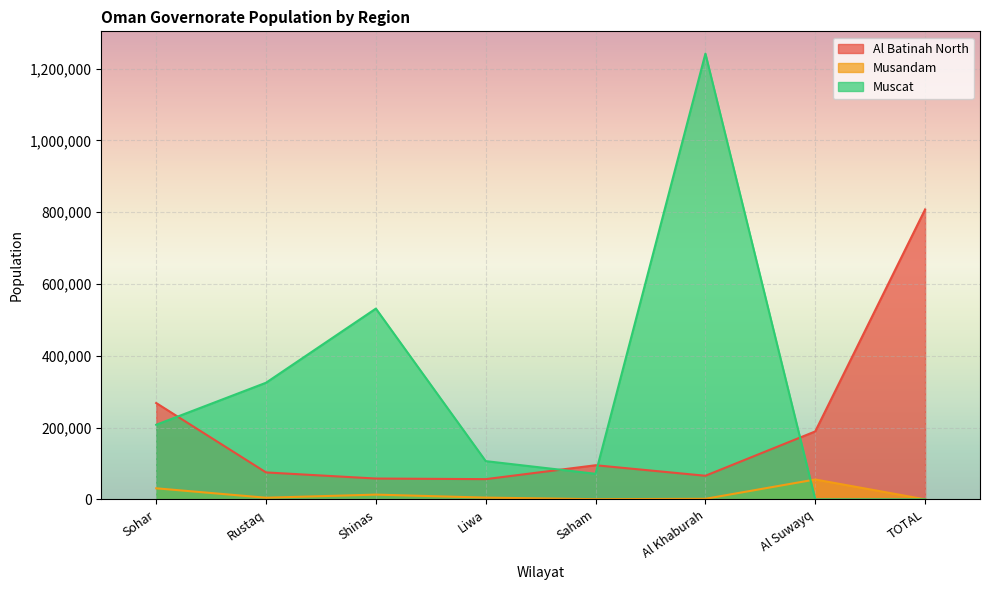

Is the value of Al Batinah North at Al Suwayq greater than the value of Muscat at Shinas?

No